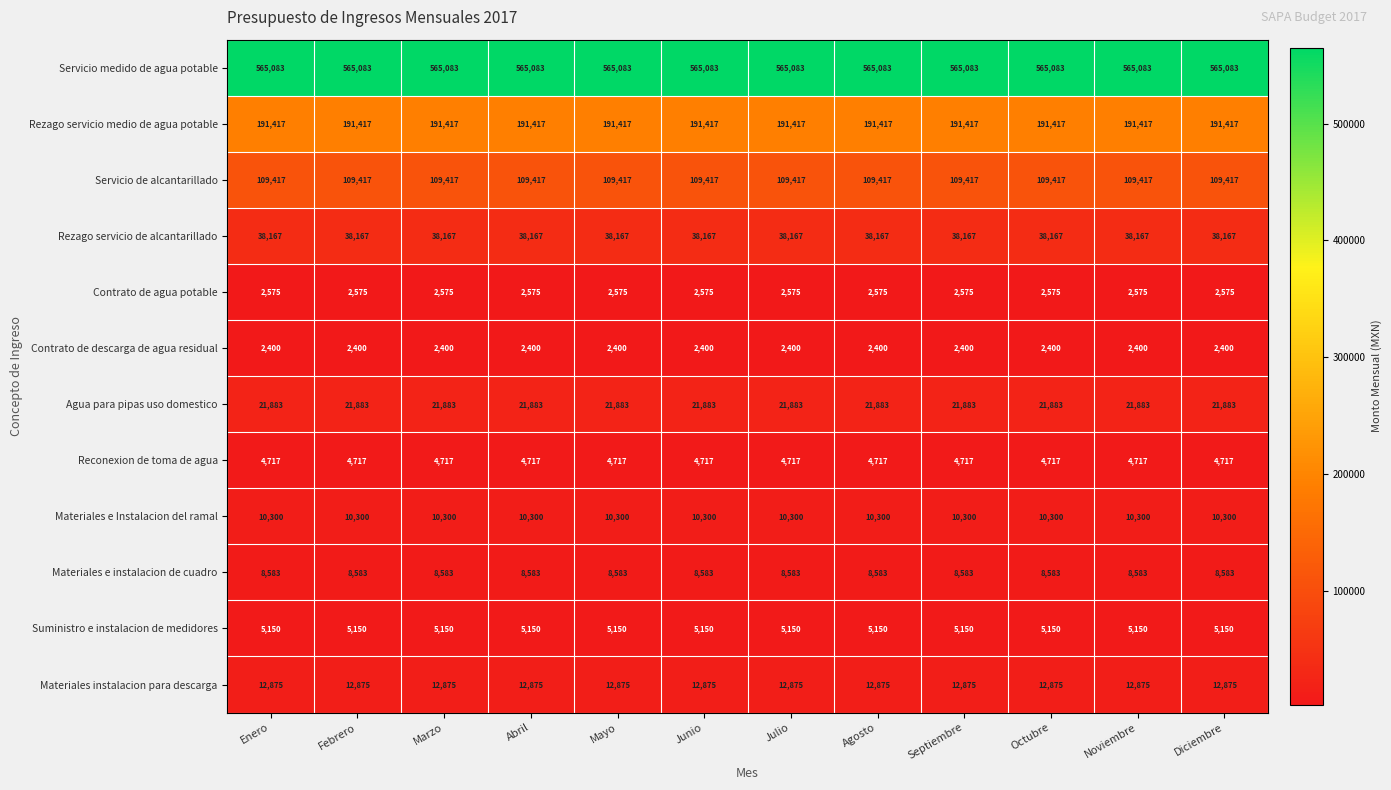

What is the spread (max minus min) of values at Diciembre?

562683